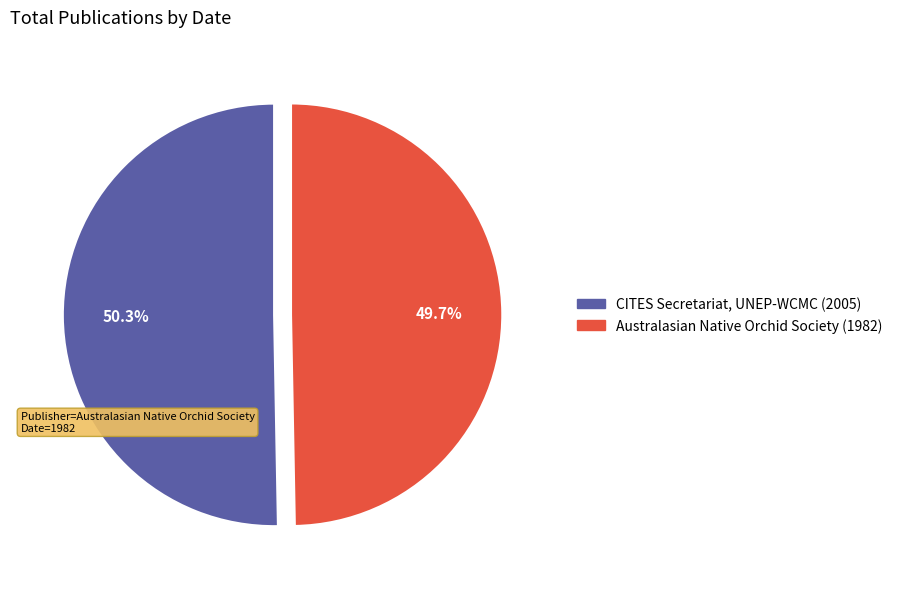

What percentage is the CITES Secretariat, UNEP-WCMC (2005) slice, to the nearest percent?

50%